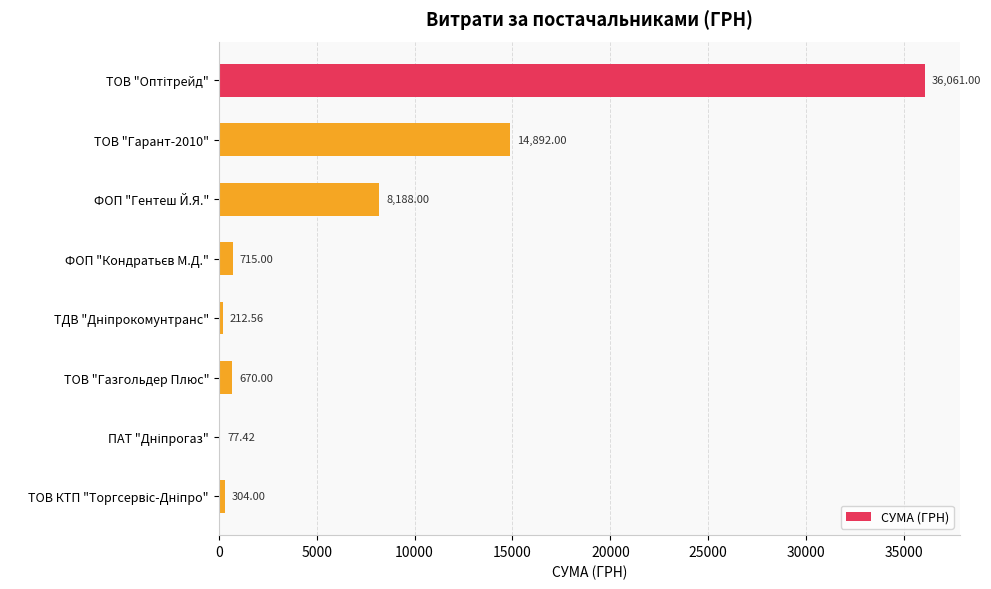

What is the sum of the values at ТОВ "Газгольдер Плюс" and ФОП "Гентеш Й.Я."?

8858.0